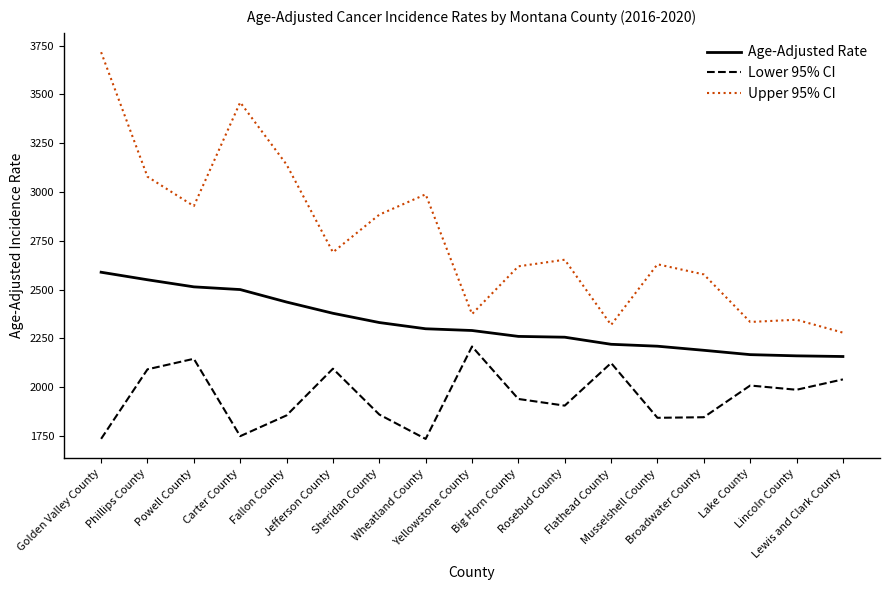

What is the total value across all series at Musselshell County?

6682.0